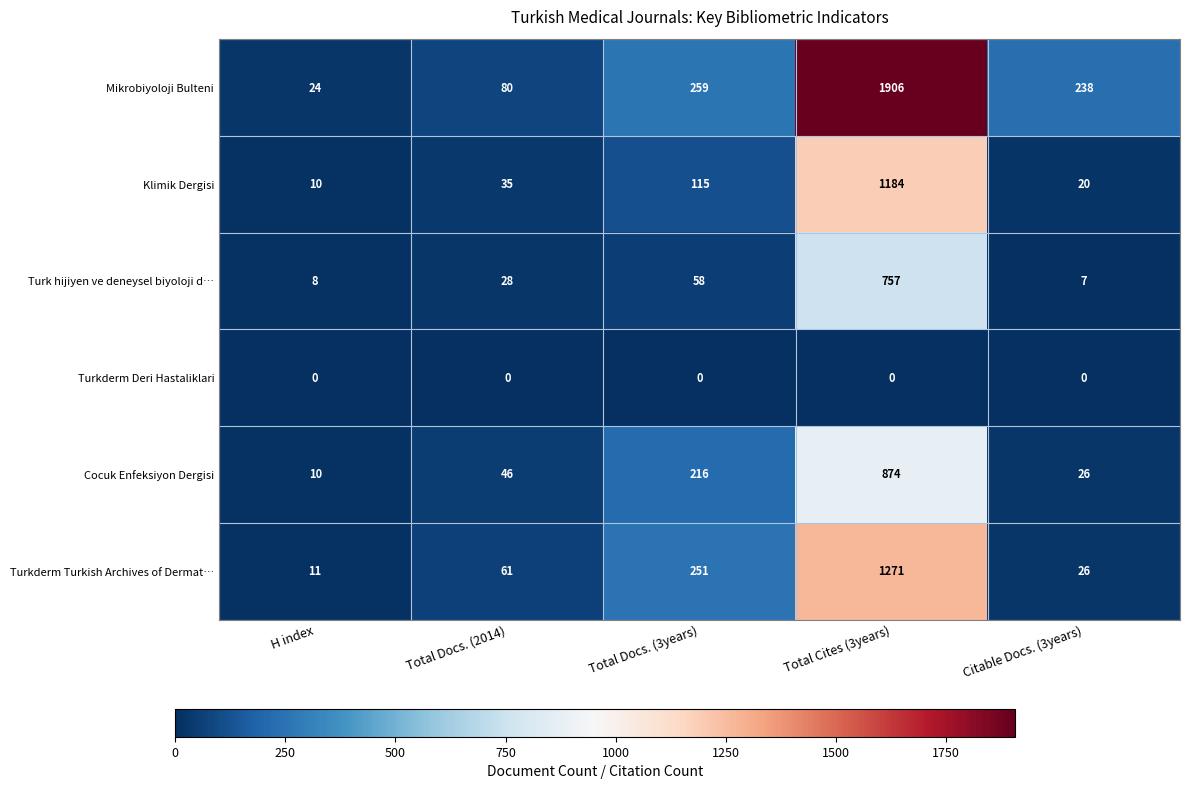

Reading left to right, extract all data points from this chart.

Mikrobiyoloji Bulteni: H index=24	Total Docs. (2014)=80	Total Docs. (3years)=259	Total Cites (3years)=1906	Citable Docs. (3years)=238
Klimik Dergisi: H index=10	Total Docs. (2014)=35	Total Docs. (3years)=115	Total Cites (3years)=1184	Citable Docs. (3years)=20
Turk hijiyen ve deneysel biyoloji d…: H index=8	Total Docs. (2014)=28	Total Docs. (3years)=58	Total Cites (3years)=757	Citable Docs. (3years)=7
Turkderm Deri Hastaliklari: H index=0	Total Docs. (2014)=0	Total Docs. (3years)=0	Total Cites (3years)=0	Citable Docs. (3years)=0
Cocuk Enfeksiyon Dergisi: H index=10	Total Docs. (2014)=46	Total Docs. (3years)=216	Total Cites (3years)=874	Citable Docs. (3years)=26
Turkderm Turkish Archives of Dermat…: H index=11	Total Docs. (2014)=61	Total Docs. (3years)=251	Total Cites (3years)=1271	Citable Docs. (3years)=26